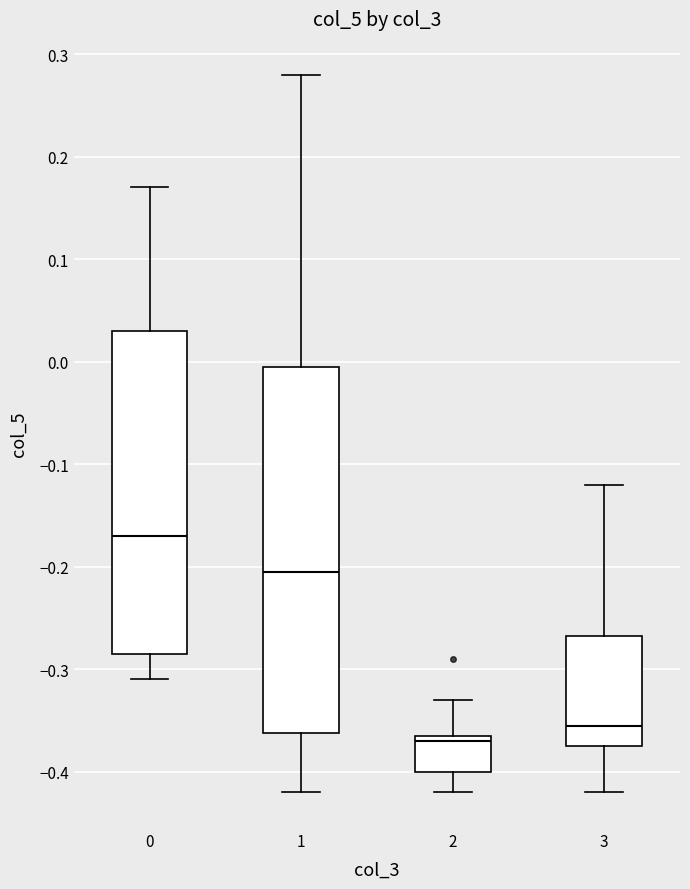

Reading left to right, read every box against the y-axis: the position of its median line, the range the box covers, and the ends of its whiskers. The values are not printed on the chart, so give them approximately, as read against the axis.

0: median -0.17, box -0.28 to 0.03, whiskers -0.31 to 0.17
1: median -0.20, box -0.36 to 0.00, whiskers -0.42 to 0.28
2: median -0.37, box -0.40 to -0.36, whiskers -0.42 to -0.33
3: median -0.35, box -0.37 to -0.27, whiskers -0.42 to -0.12